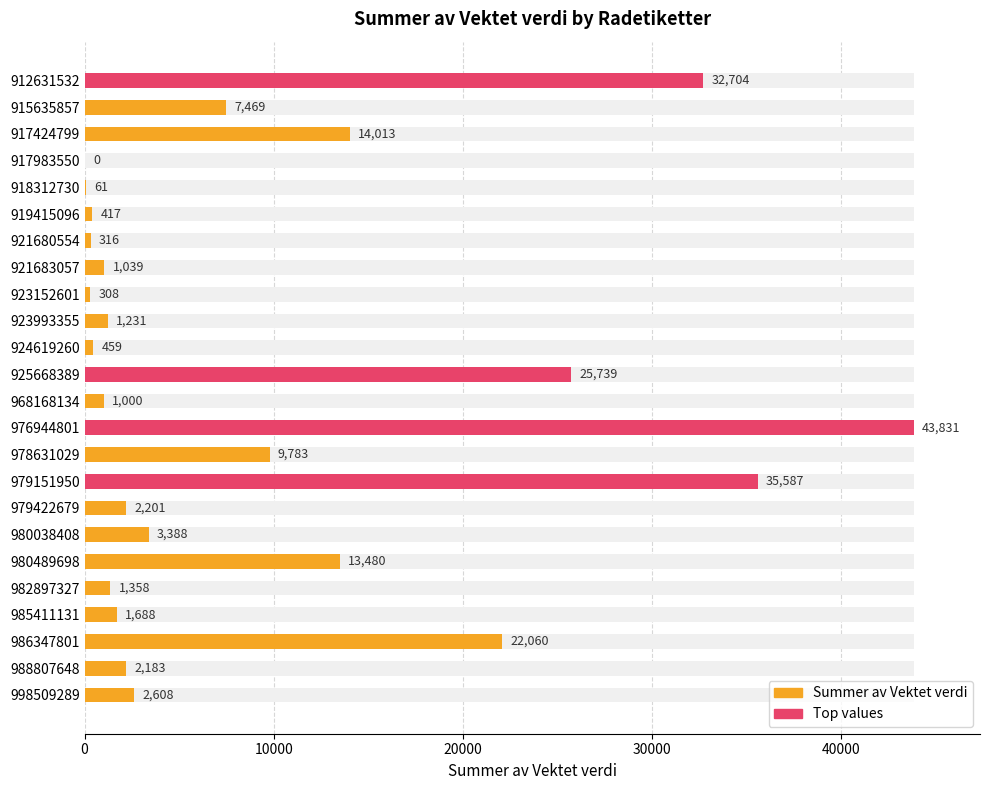

Reading left to right, transcribe all the data shown in this chart.

32704.3	7468.9	14013.2	0.0	61.4	416.5	316.1	1038.6	307.8	1230.8	458.7	25738.9	1000.3	43831.3	9783.0	35587.0	2200.6	3388.1	13479.6	1358.1	1688.2	22059.7	2183.4	2608.2